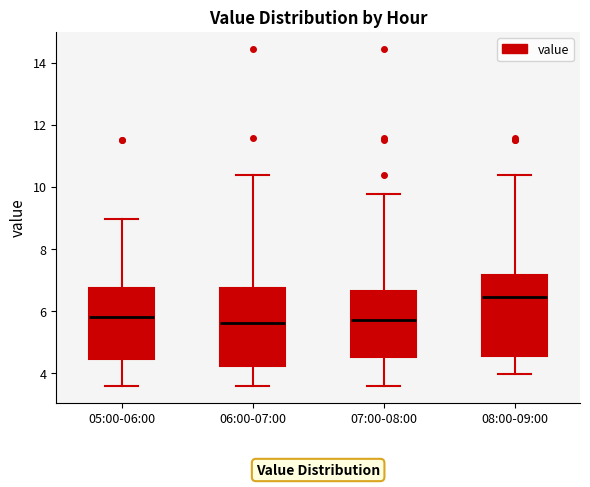

Reading left to right, read every box against the y-axis: the position of its median line, the range the box covers, and the ends of its whiskers. The values are not printed on the chart, so give them approximately, as read against the axis.

05:00-06:00: median 5.8, box 4.4 to 6.8, whiskers 3.6 to 9.0
06:00-07:00: median 5.6, box 4.2 to 6.8, whiskers 3.6 to 10.4
07:00-08:00: median 5.8, box 4.6 to 6.6, whiskers 3.6 to 9.8
08:00-09:00: median 6.4, box 4.6 to 7.2, whiskers 4.0 to 10.4